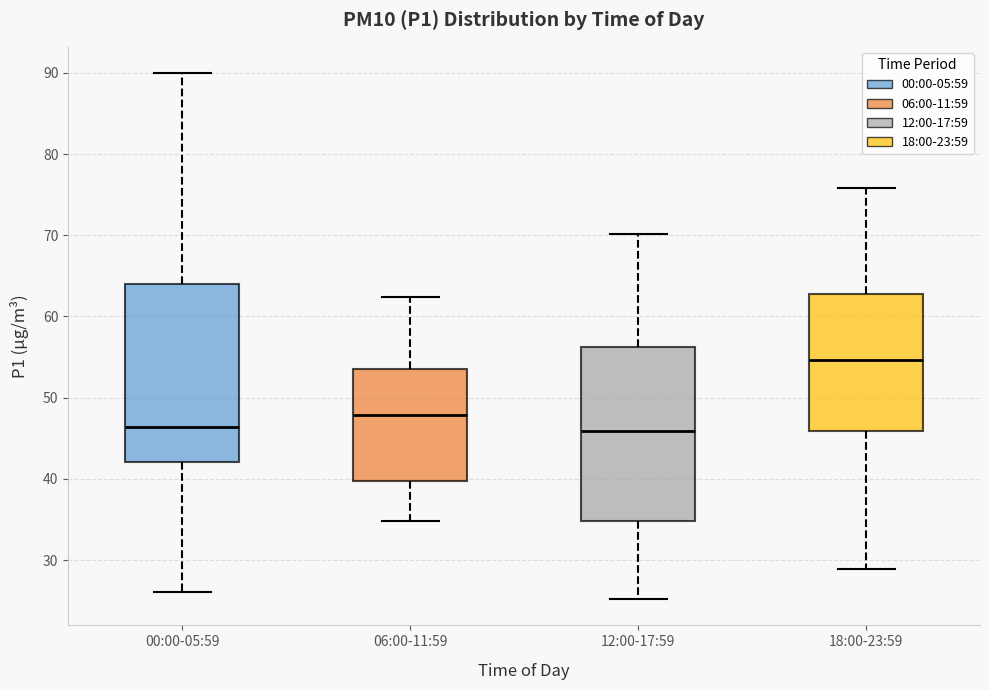

Reading left to right, transcribe this box plot: for each box, give where its median line is, the range the box spans, and where its two whiskers end, as read against the y-axis. The values are not printed on the chart, so give them approximately, as read against the axis.

00:00-05:59: median 46, box 42 to 64, whiskers 26 to 90
06:00-11:59: median 48, box 40 to 54, whiskers 35 to 62
12:00-17:59: median 46, box 35 to 56, whiskers 25 to 70
18:00-23:59: median 55, box 46 to 63, whiskers 29 to 76